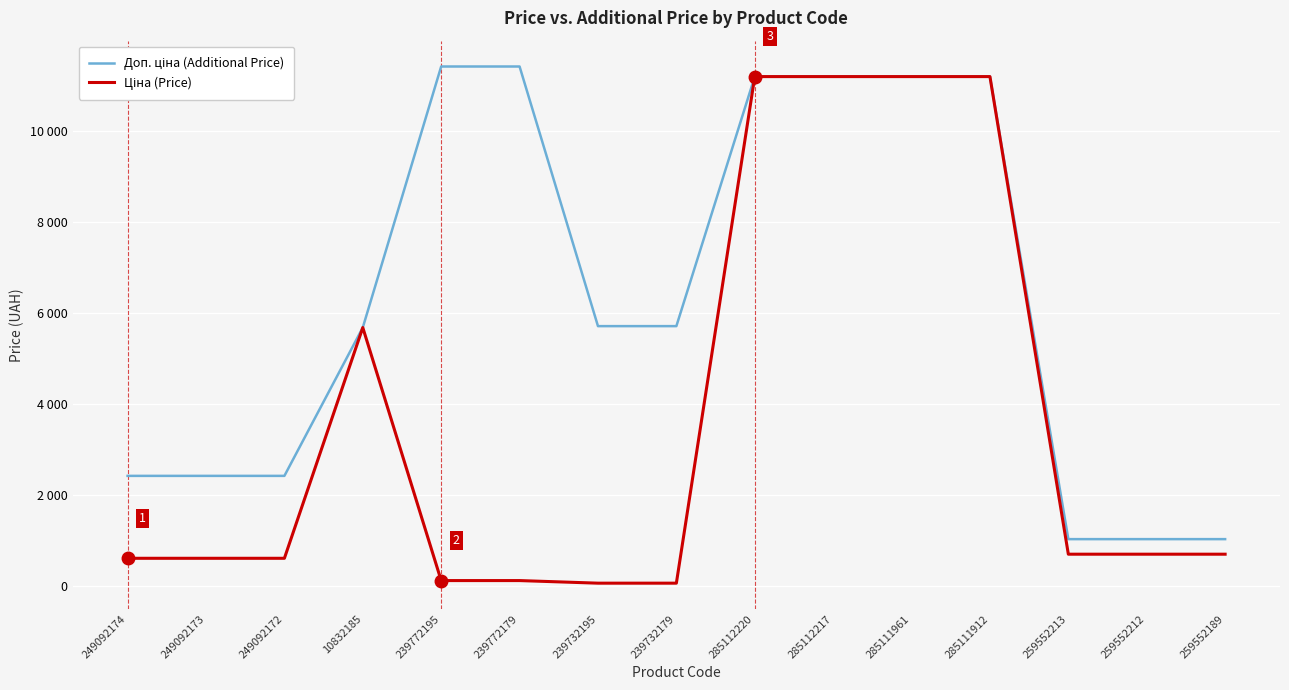

Does the chart have visible grid lines?

Yes